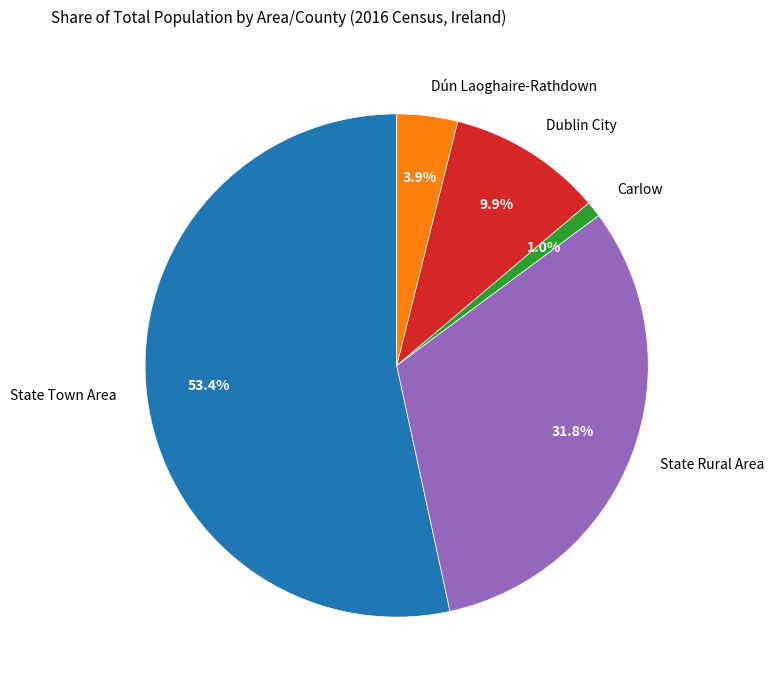

Between Carlow and Dún Laoghaire-Rathdown, which is larger?

Dún Laoghaire-Rathdown